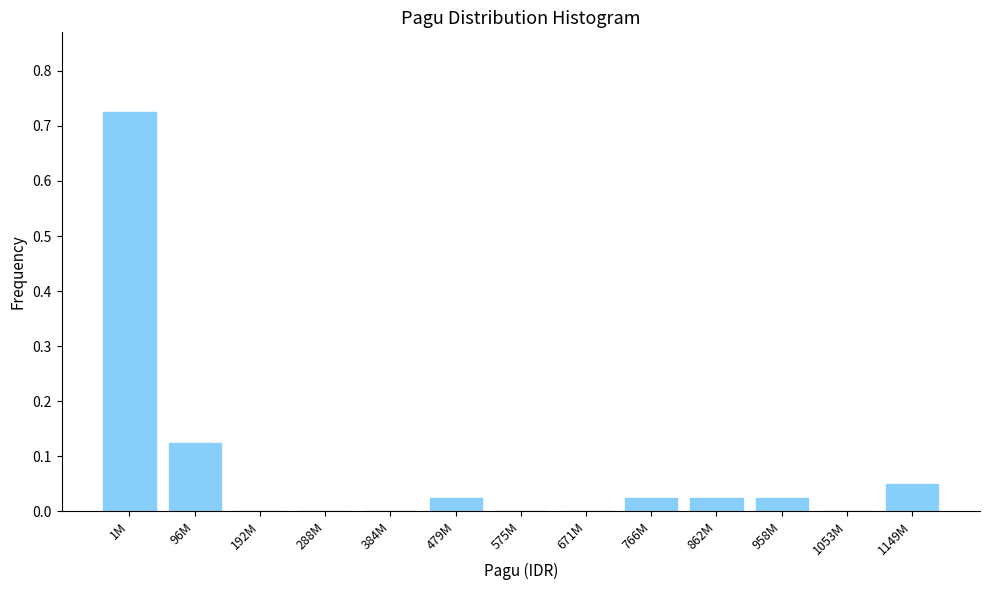

What is the sum of all values?

1.0